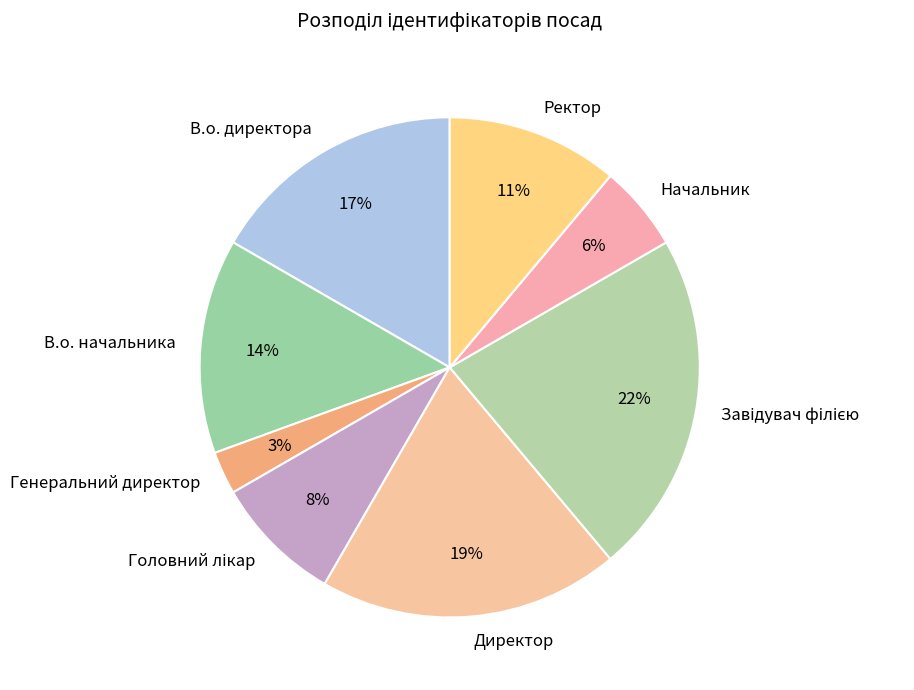

To the nearest percent, what is the difference between the largest and smallest slice percentages?

19%